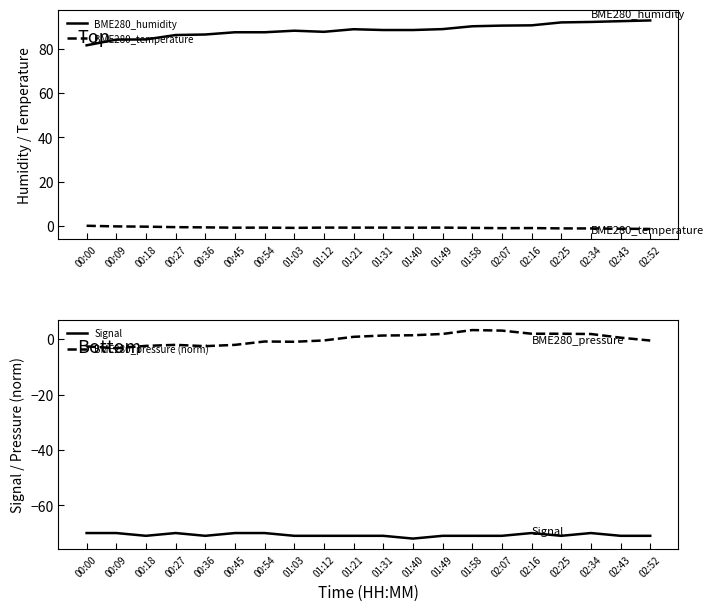

What is the minimum value for BME280_temperature?

-1.3